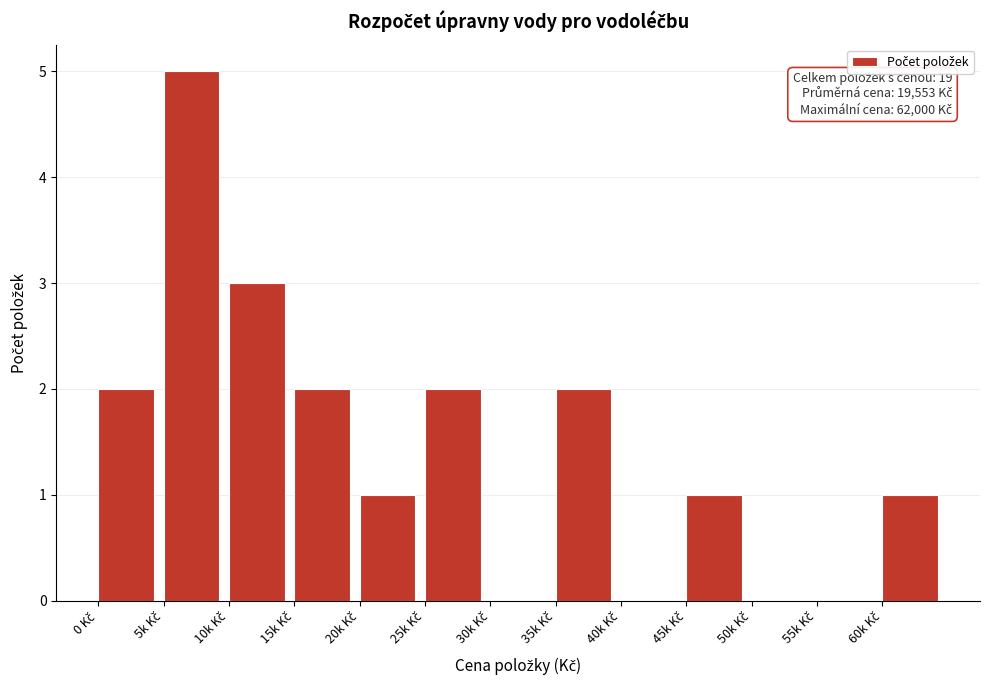

What is the greatest value displayed?

5